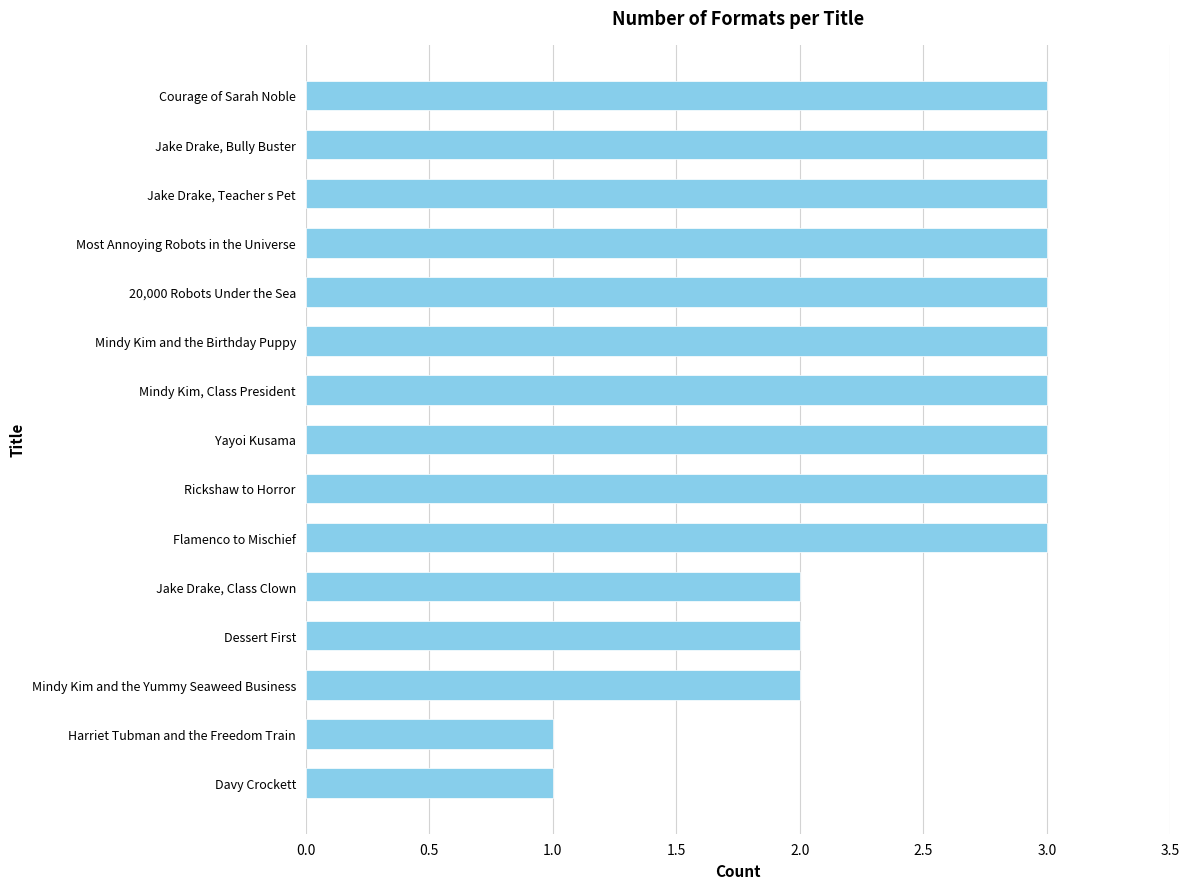

Reading bottom to top, transcribe all the data shown in this chart.

Davy Crockett=1	Harriet Tubman and the Freedom Train=1	Mindy Kim and the Yummy Seaweed Business=2	Dessert First=2	Jake Drake, Class Clown=2	Flamenco to Mischief=3	Rickshaw to Horror=3	Yayoi Kusama=3	Mindy Kim, Class President=3	Mindy Kim and the Birthday Puppy=3	20,000 Robots Under the Sea=3	Most Annoying Robots in the Universe=3	Jake Drake, Teacher s Pet=3	Jake Drake, Bully Buster=3	Courage of Sarah Noble=3